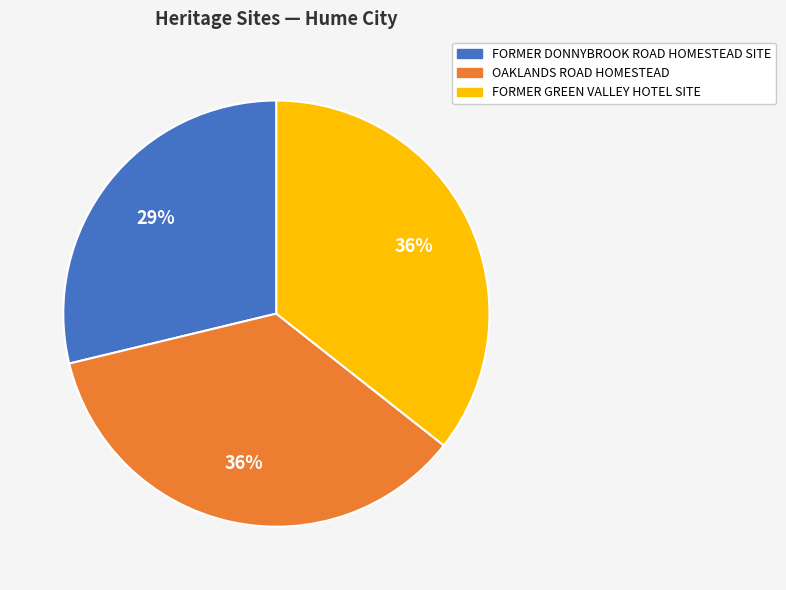

Combined, do OAKLANDS ROAD HOMESTEAD and FORMER GREEN VALLEY HOTEL SITE account for over 50%?

Yes